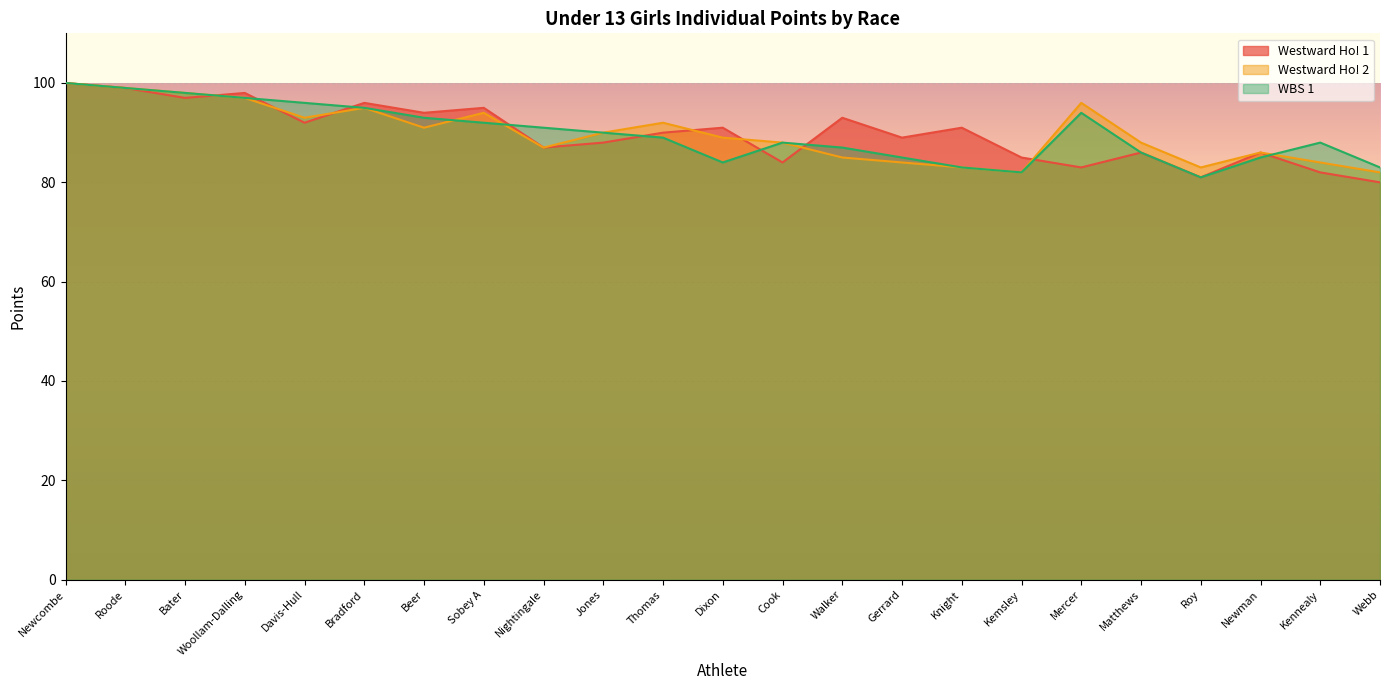

Which category has the highest value in the Westward Ho! 2 series?

Newcombe